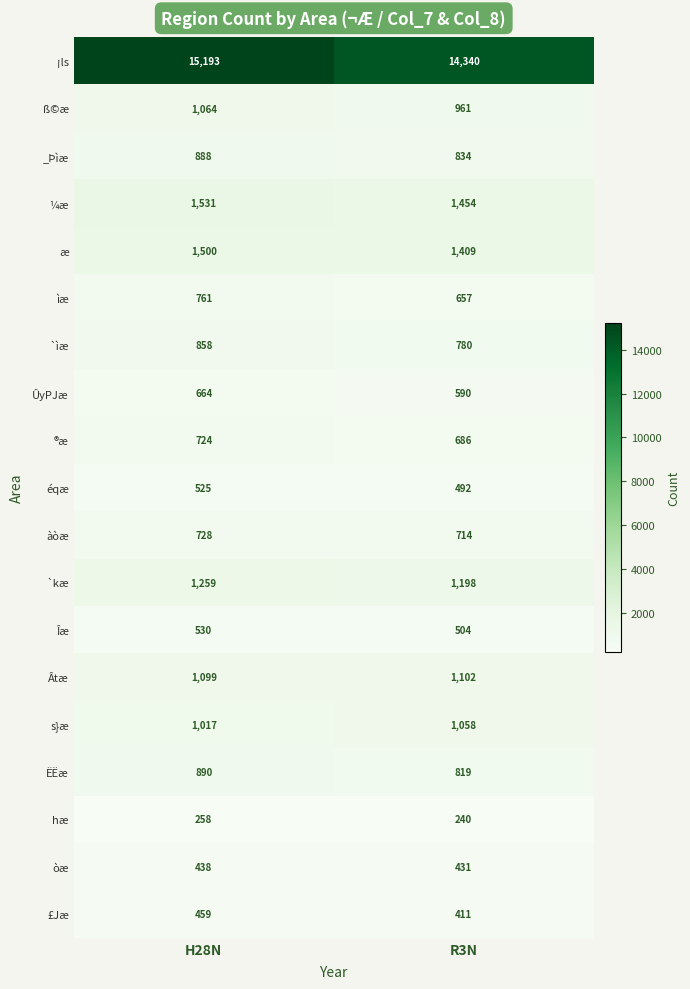

What is the spread (max minus min) of values at H28N?

14935